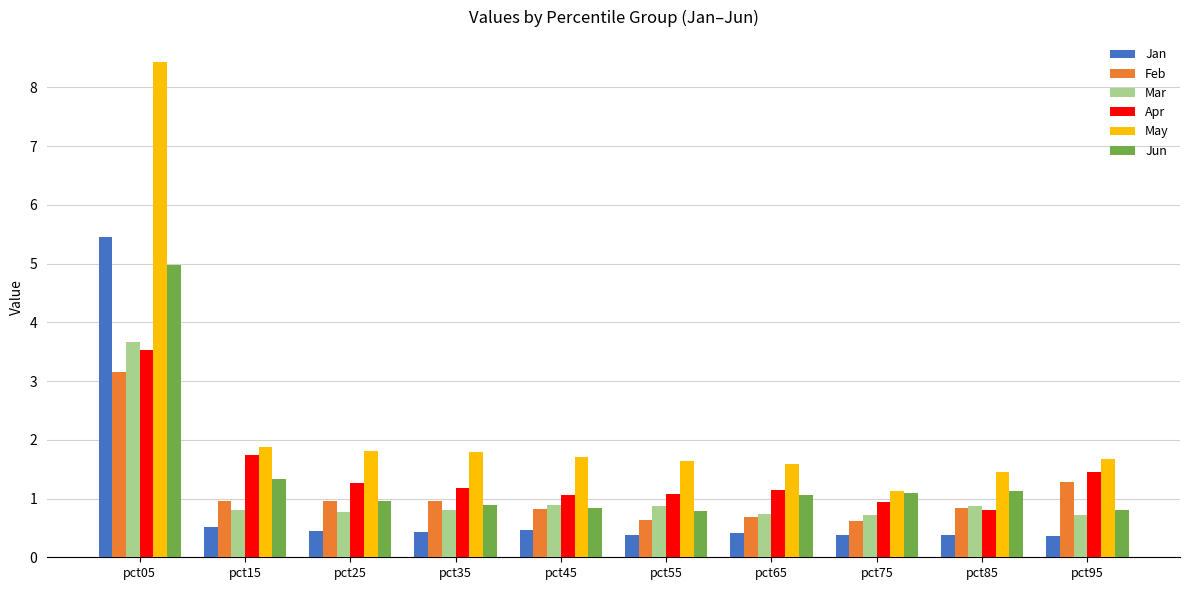

How many bars are there in each group?

6